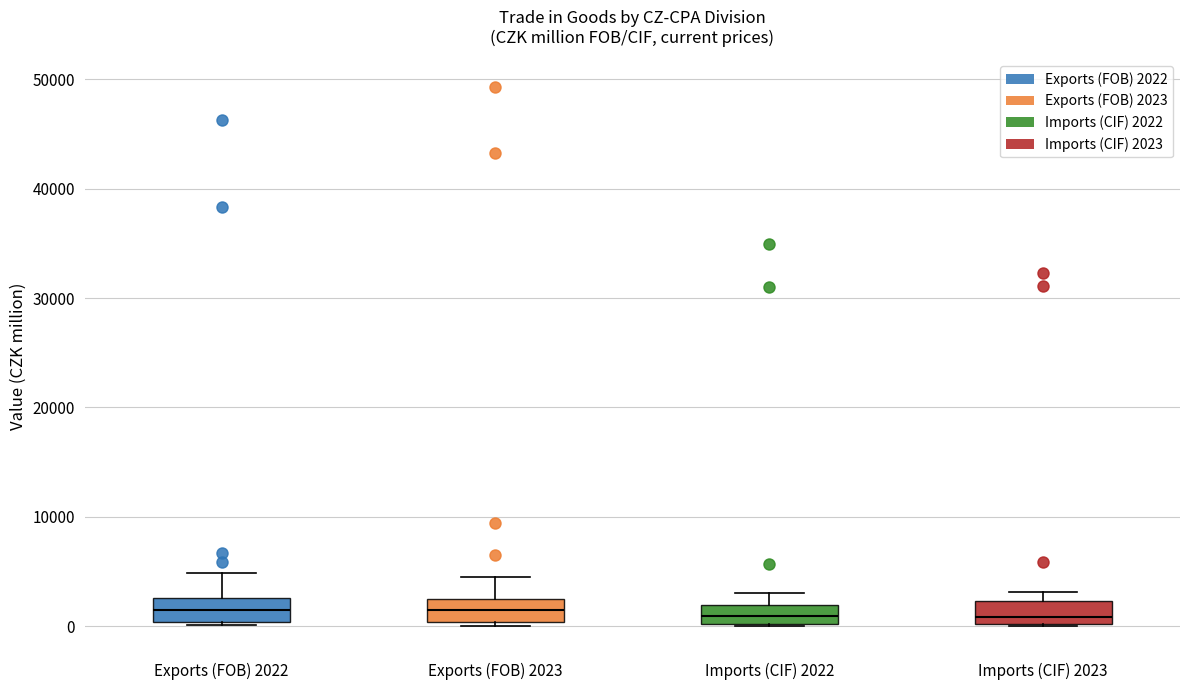

Reading left to right, transcribe this box plot: for each box, give where its median line is, the range the box spans, and where its two whiskers end, as read against the y-axis. The values are not printed on the chart, so give them approximately, as read against the axis.

Exports (FOB) 2022: median 1000, box 0 to 3000, whiskers 0 (just below the box's lower edge) to 5000
Exports (FOB) 2023: median 1000, box 0 to 2000, whiskers 0 (just below the box's lower edge) to 5000
Imports (CIF) 2022: median 1000, box 0 to 2000, whiskers 0 to 3000
Imports (CIF) 2023: median 1000, box 0 to 2000, whiskers 0 to 3000